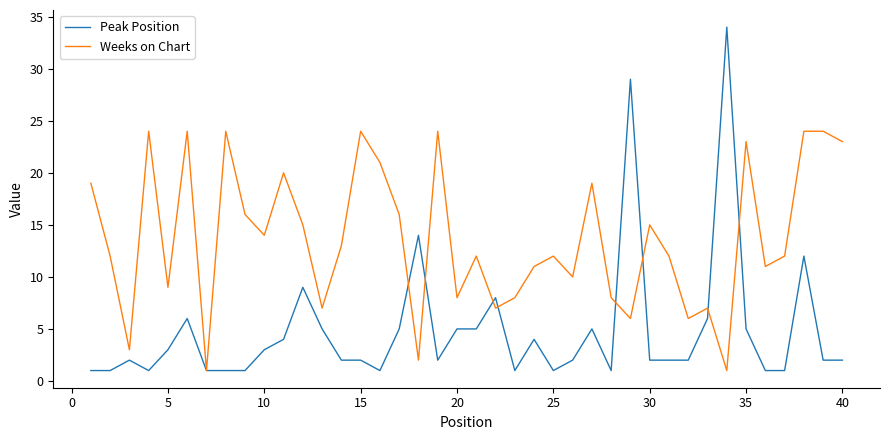

List the series in order of their overall mean, highest first.

Weeks on Chart, Peak Position